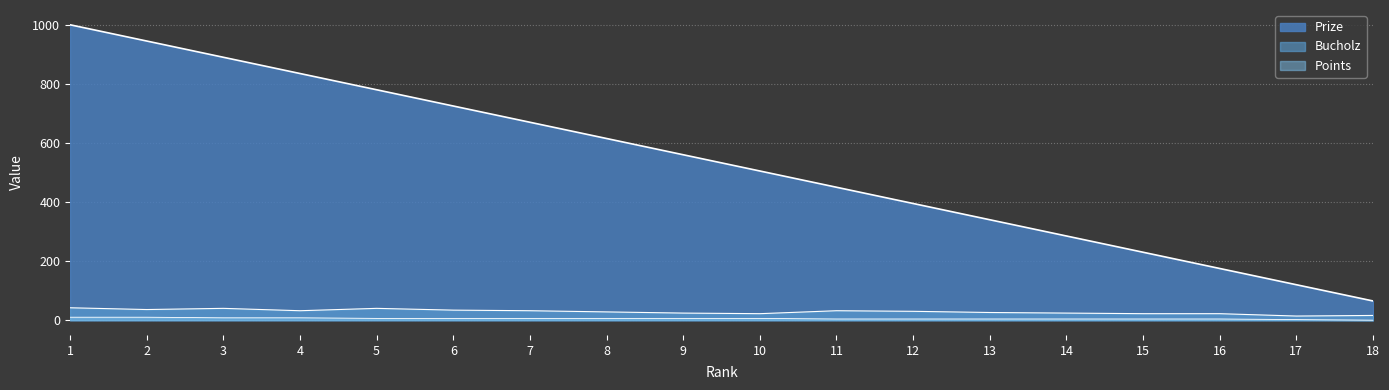

What is the difference between the second highest and second lowest values in the Points series?

8